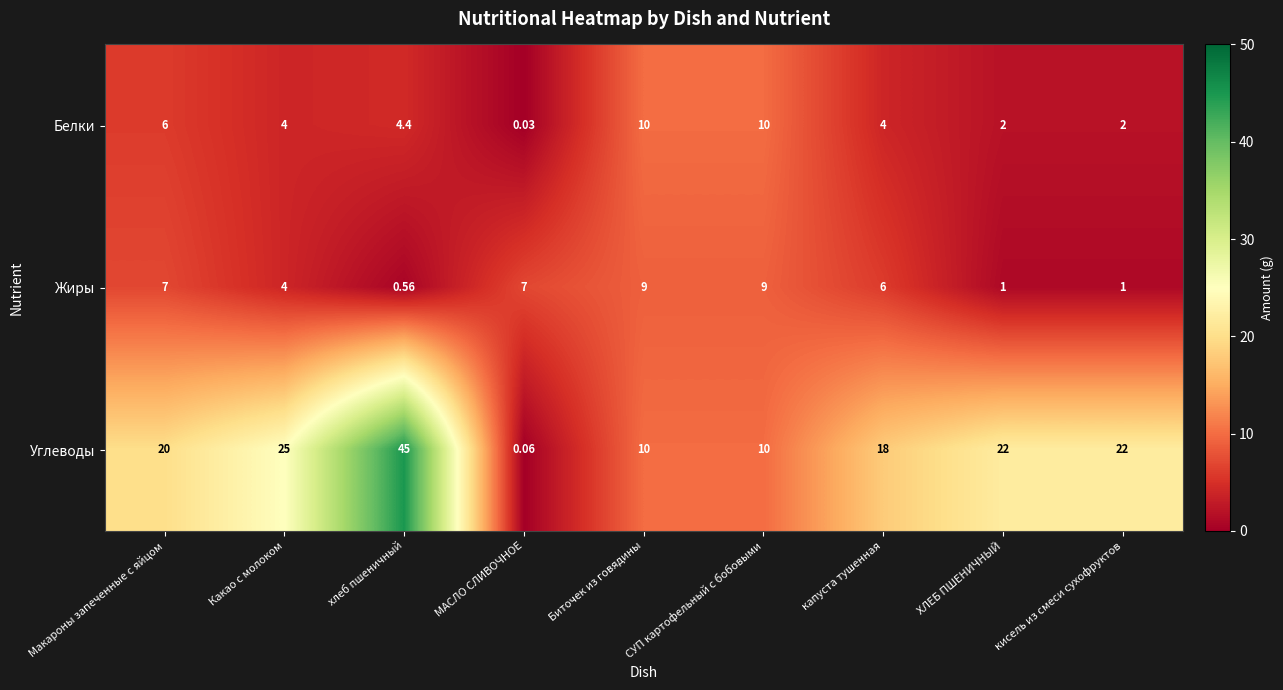

Rank the series by their maximum value, from highest to lowest.

Углеводы, Белки, Жиры